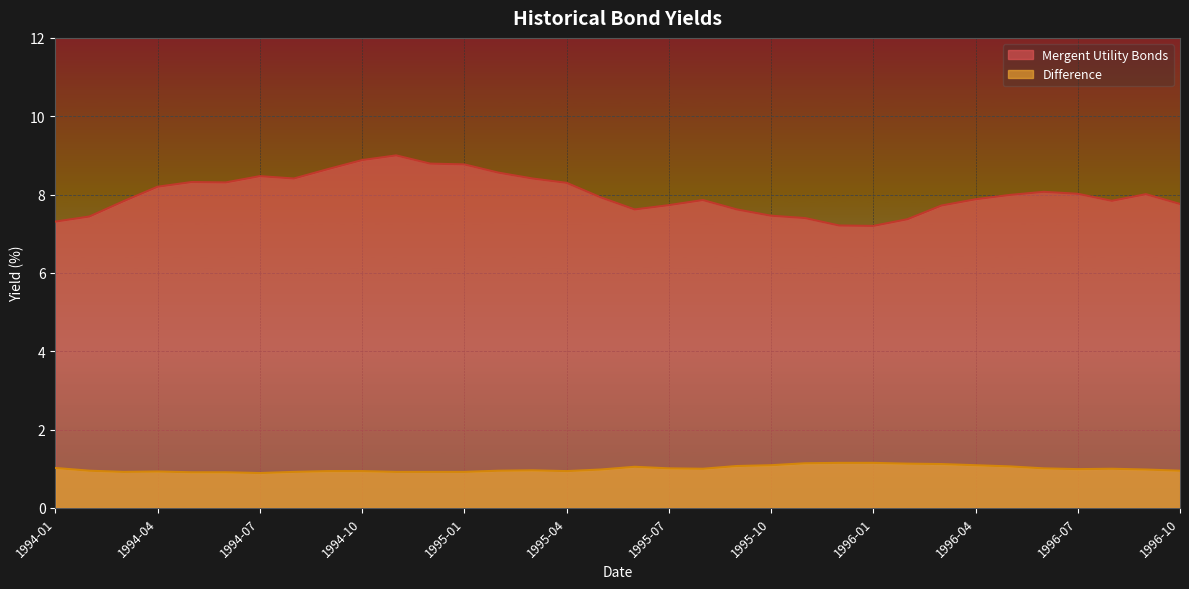

What is the label of the 10th point from the right?

1996-01